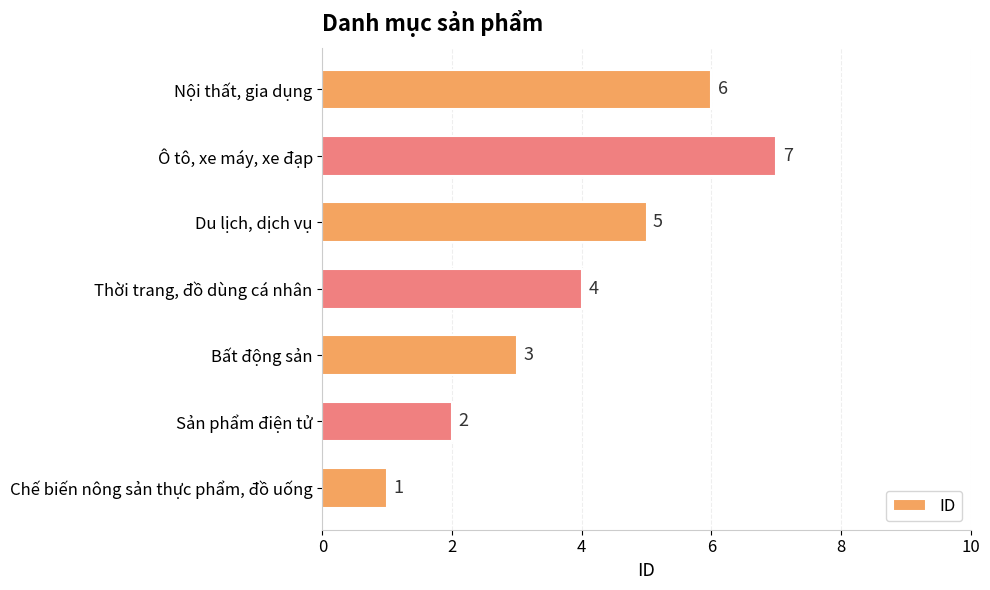

Which has a higher value, Chế biến nông sản thực phẩm, đồ uống or Bất động sản?

Bất động sản